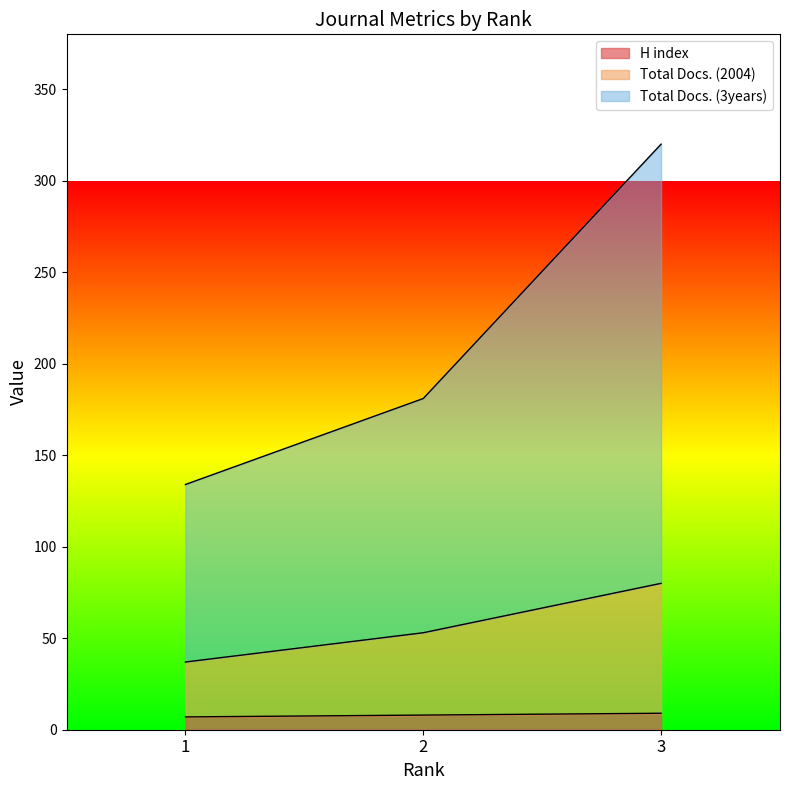

What is the spread (max minus min) of values at 1?

127